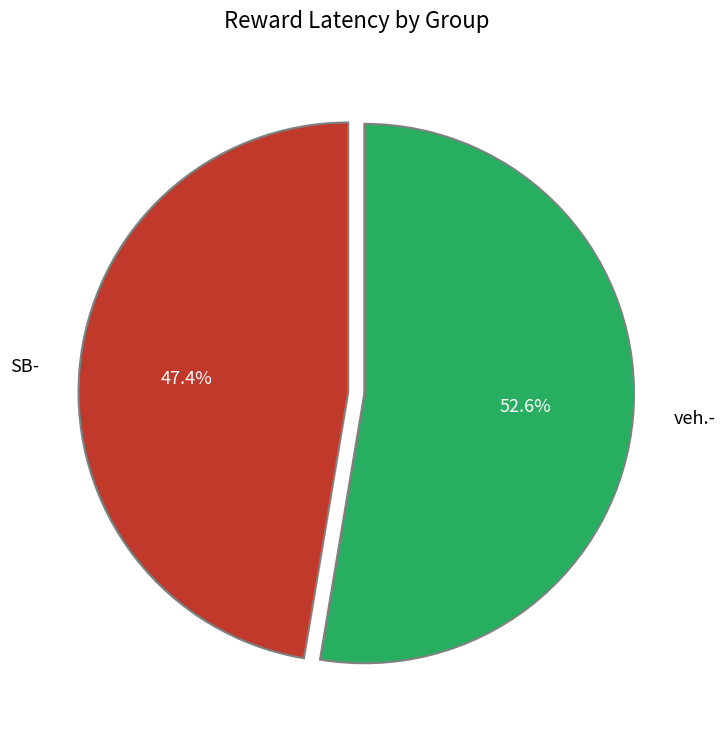

Is the sum of SB- and veh.- greater than half?

Yes